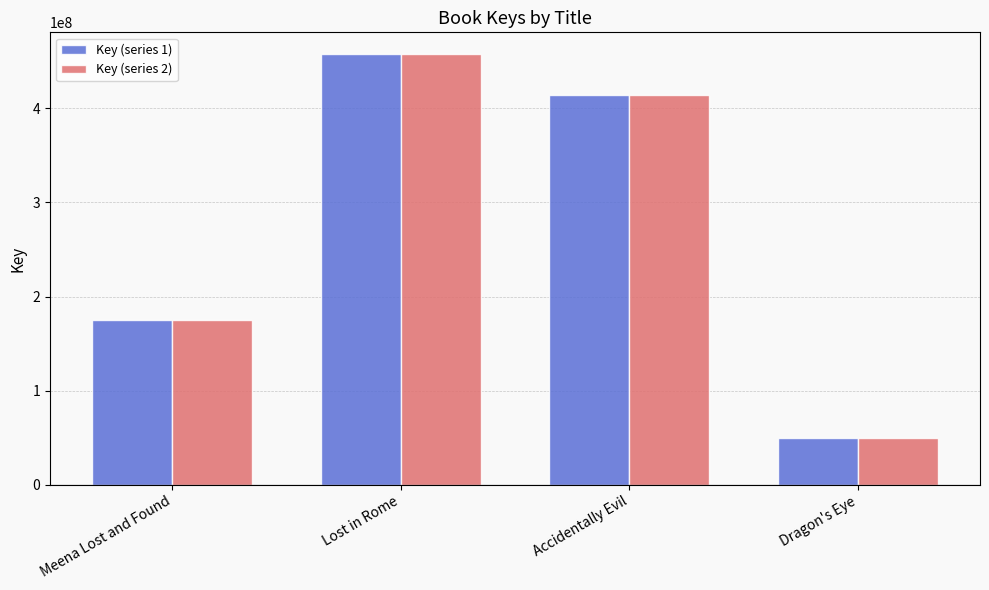

Is the value of Key (series 2) at Dragon's Eye greater than the value of Key (series 1) at Accidentally Evil?

No